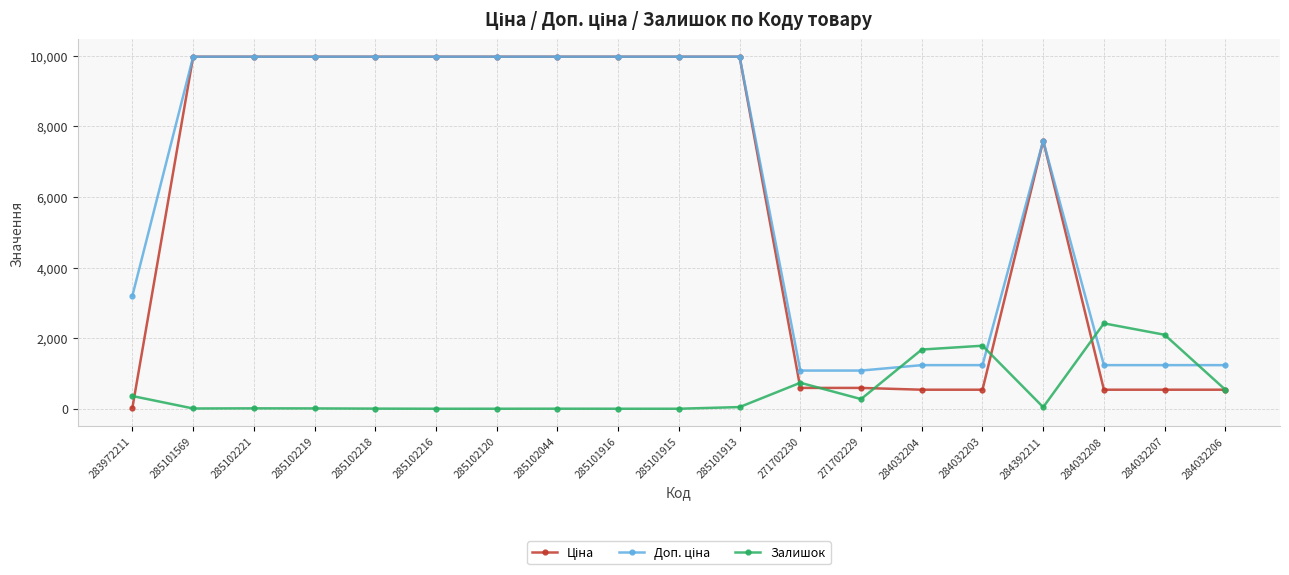

At how many categories does at least one series exceed 3889?

11